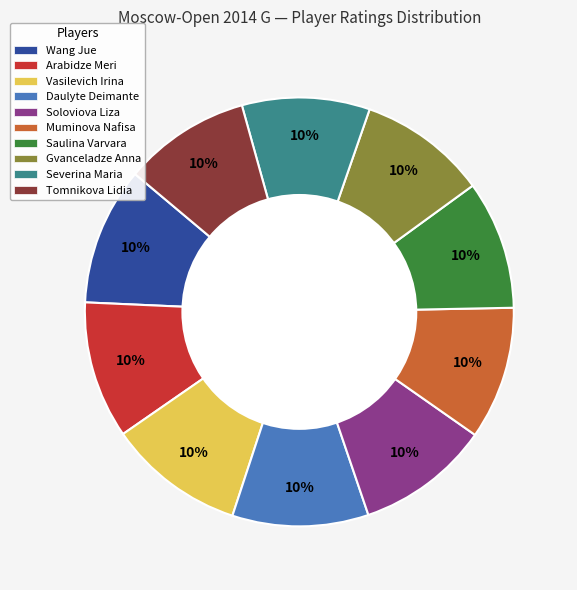

True or false: Tomnikova Lidia accounts for 10% of the total.

True